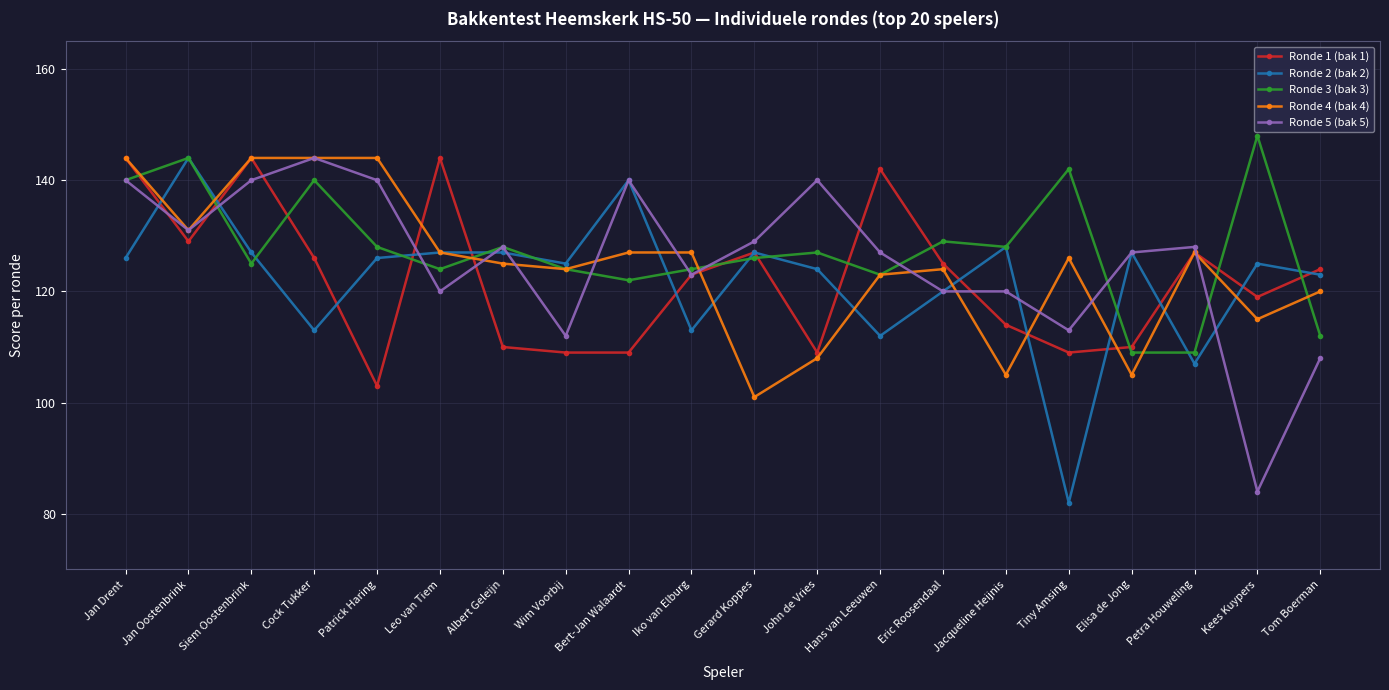

What is the spread (max minus min) of values at Petra Houweling?

21